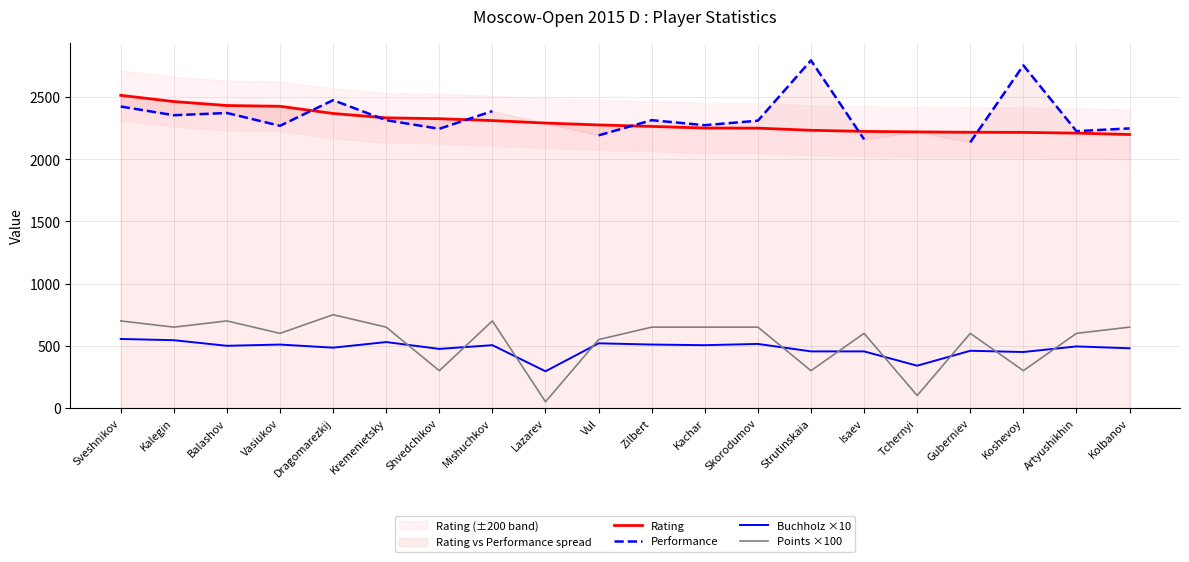

True or false: Rating and Performance intersect in this chart.

True